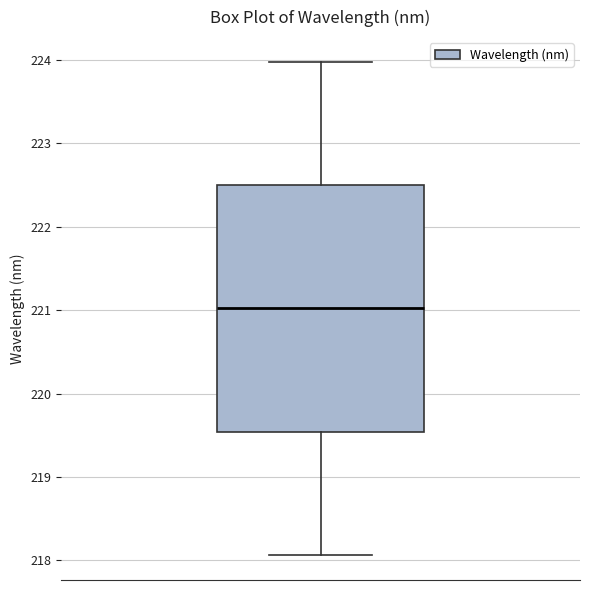

Where does the upper whisker of the box end on the y-axis? The values are not printed on the chart, so give them approximately, as read against the axis.

224.0